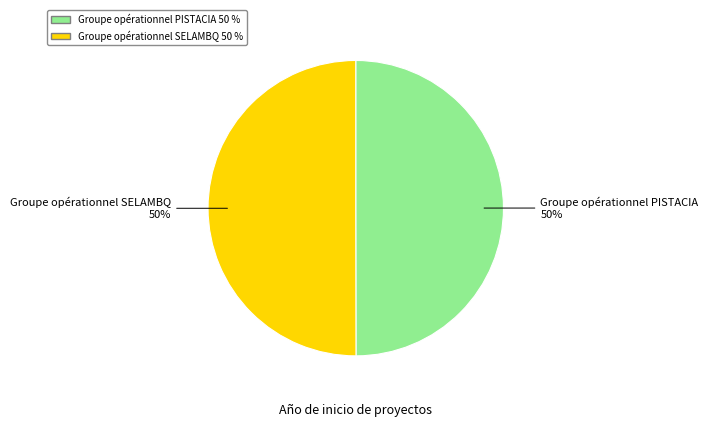

The Groupe opérationnel SELAMBQ slice represents 43% of the pie. True or false?

False